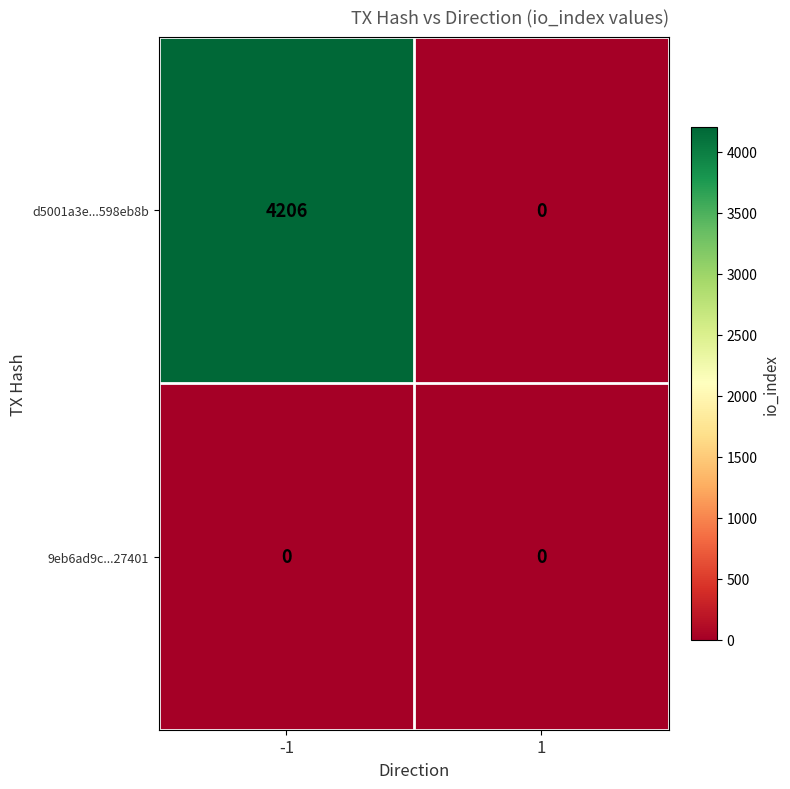

Reading right to left, what are all the values shown in this chart?

d5001a3e...598eb8b: 0	4206
9eb6ad9c...27401: 0	0